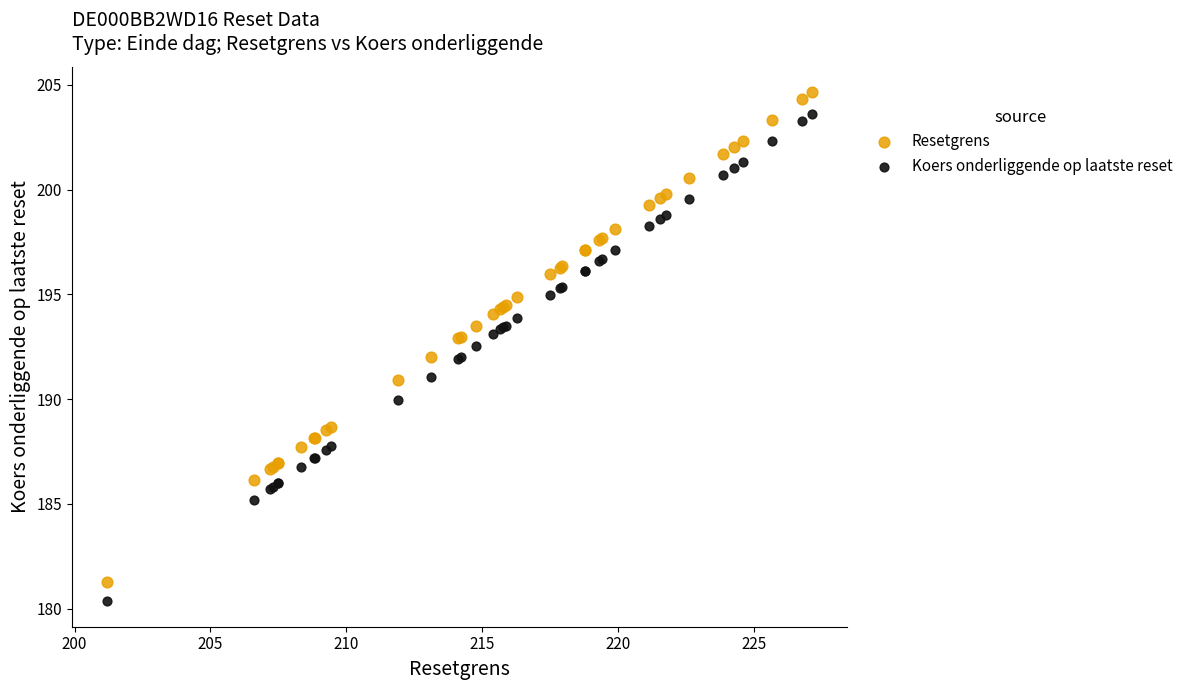

Which series reaches the minimum Y coordinate?

Koers onderliggende op laatste reset